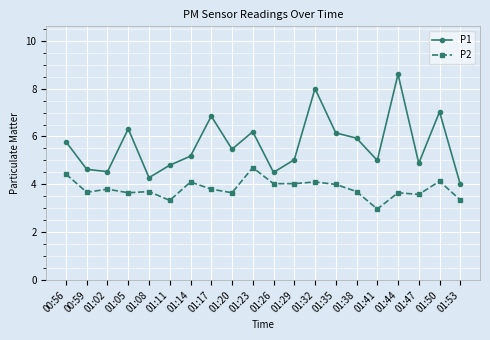

Does the chart have visible grid lines?

Yes